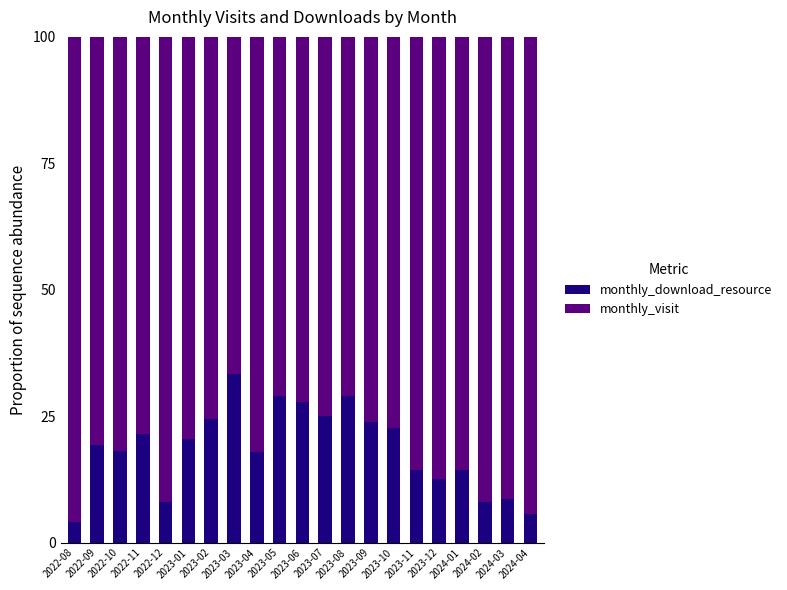

What is the sum of all monthly_download_resource values?

387.9